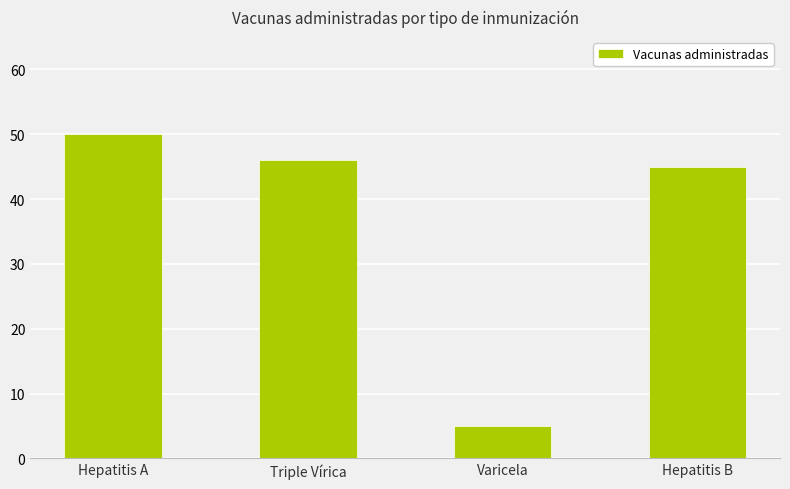

Approximately how many times larger is the value at Hepatitis B compared to Varicela?

9.0